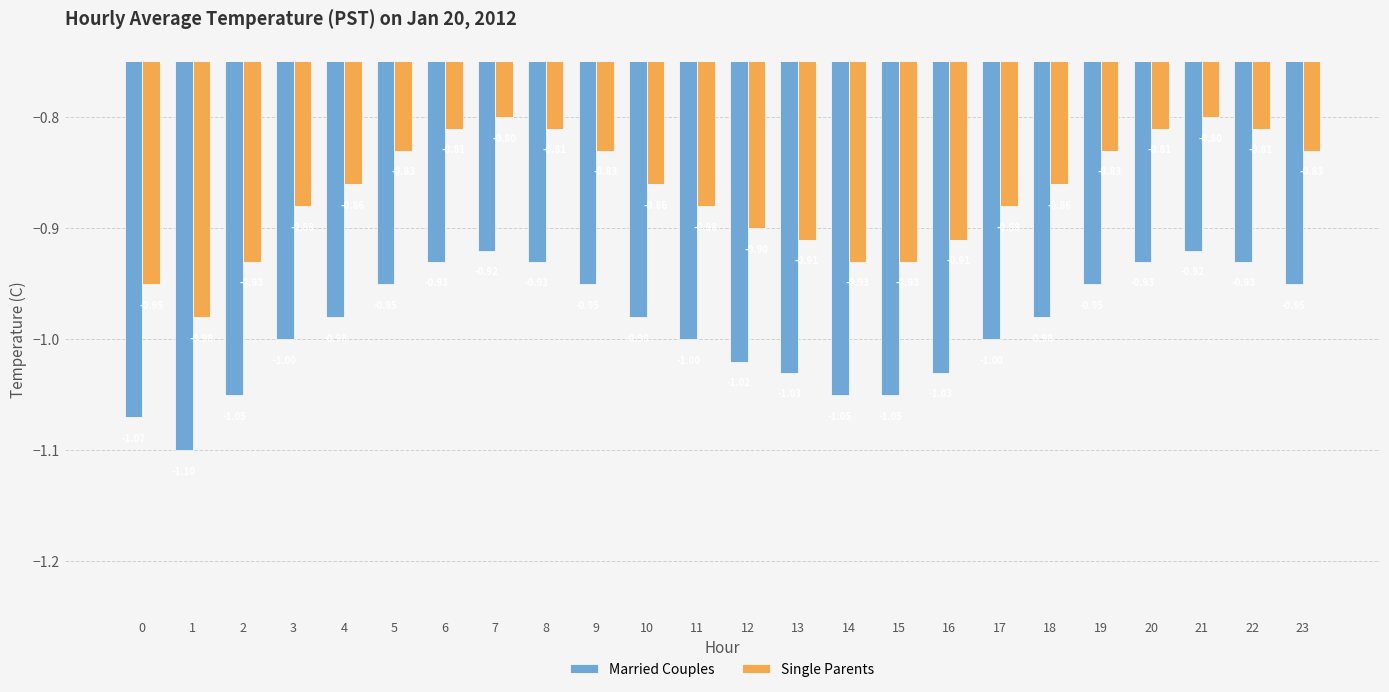

Rank the series at 6 from lowest to highest value.

Married Couples, Single Parents